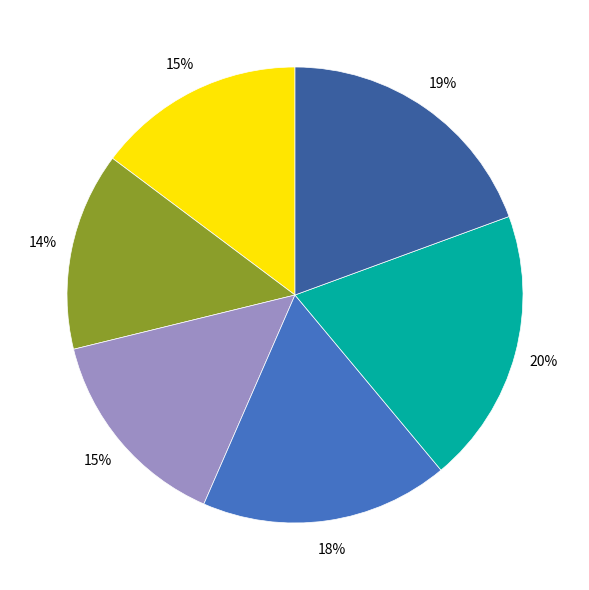

To the nearest percent, what is the average slice percentage?

17%